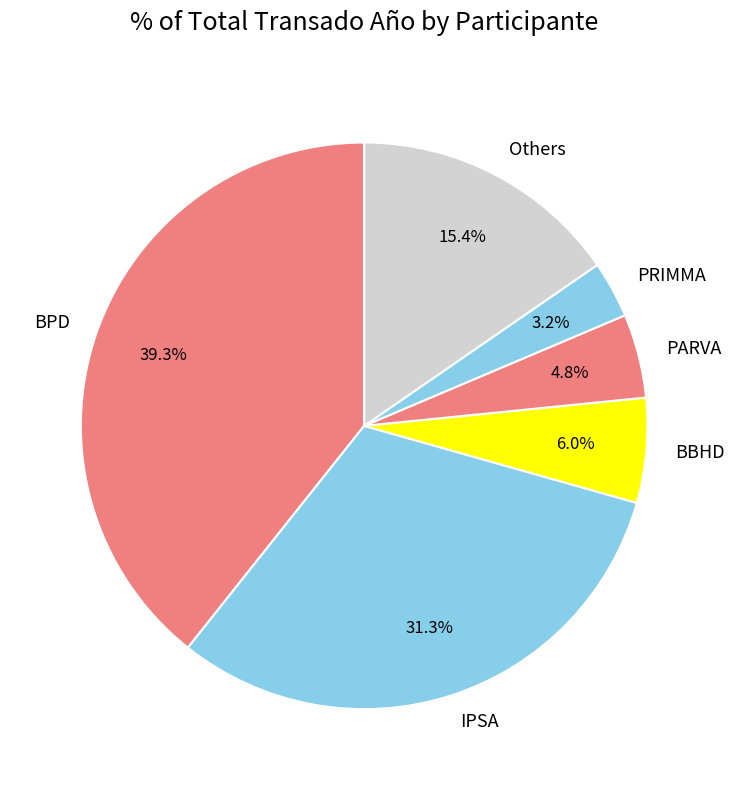

Does BBHD represent more than half of the total?

No